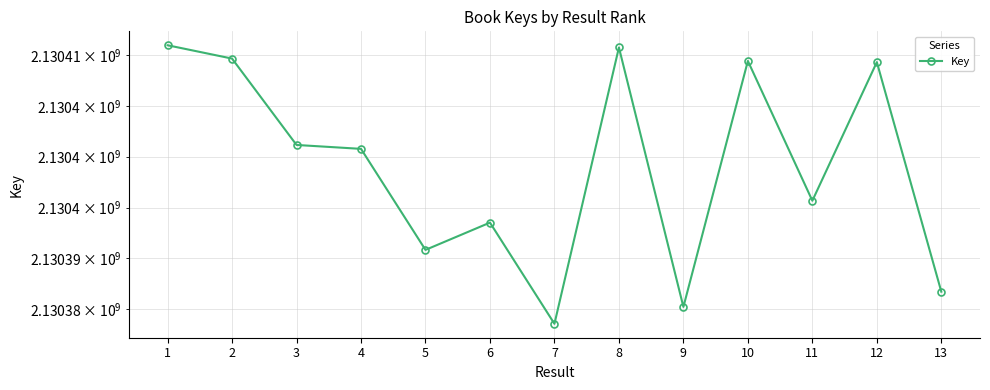

True or false: the data shows 1129740172 at 5.

False